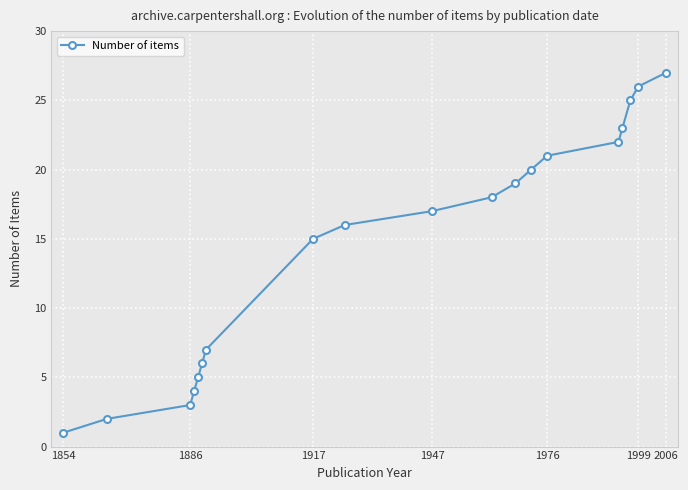

What is the value of the 14th point from the left?

21